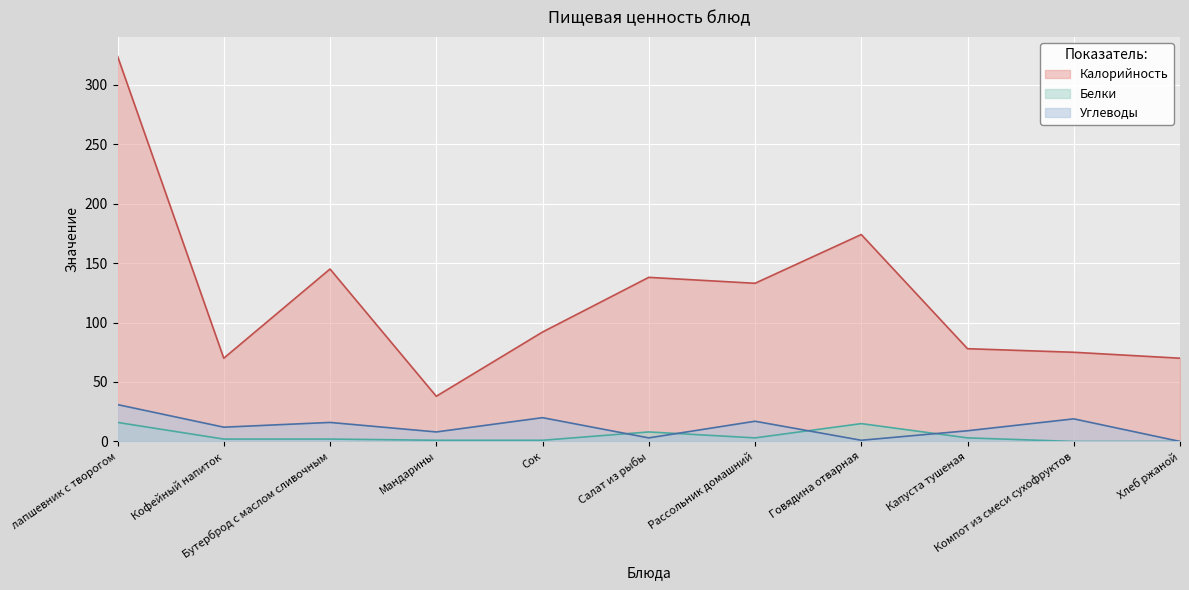

What is the sum of all Белки values?

51